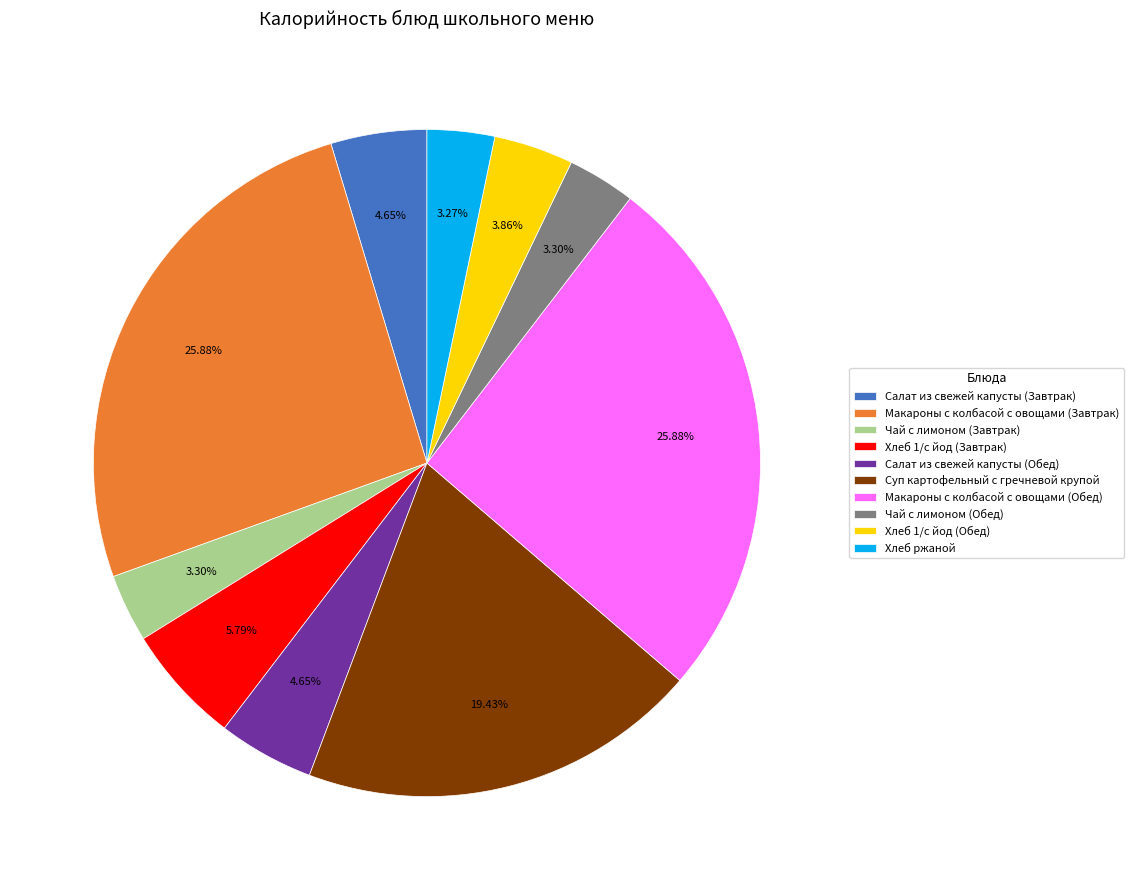

Which has a higher value, Салат из свежей капусты (Обед) or Чай с лимоном (Обед)?

Салат из свежей капусты (Обед)